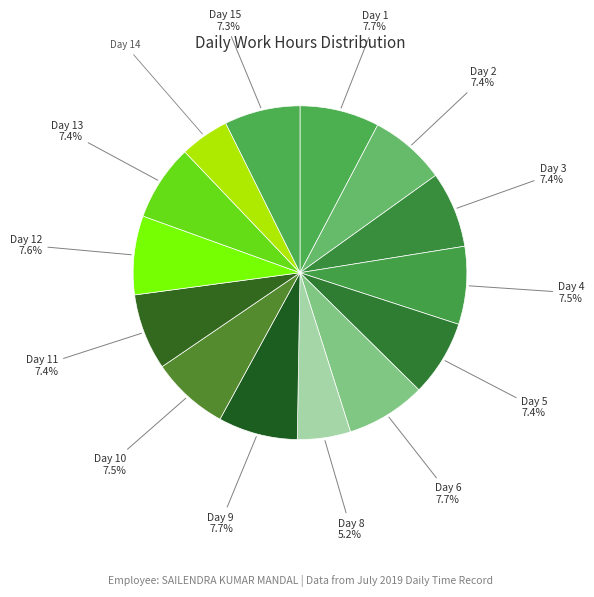

Which category has the biggest portion of the pie?

Day 6